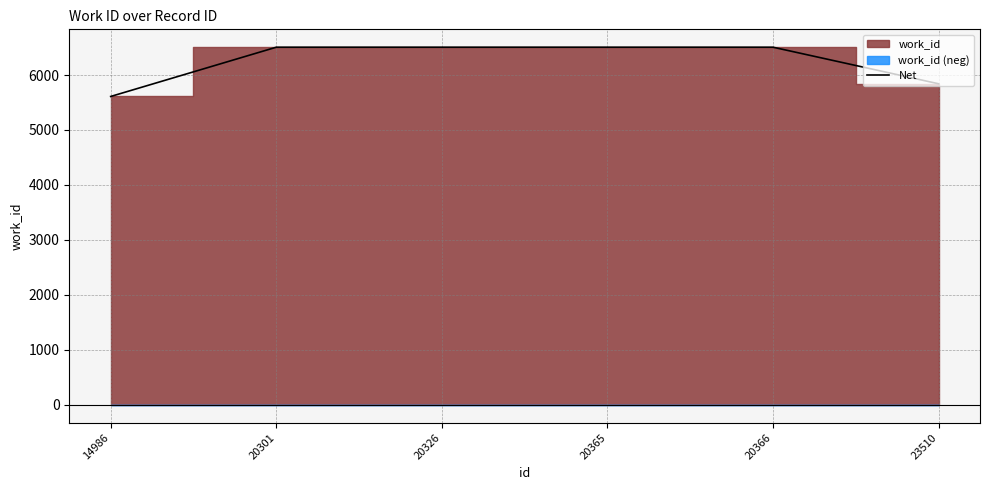

What is the minimum value shown in the chart?

5610